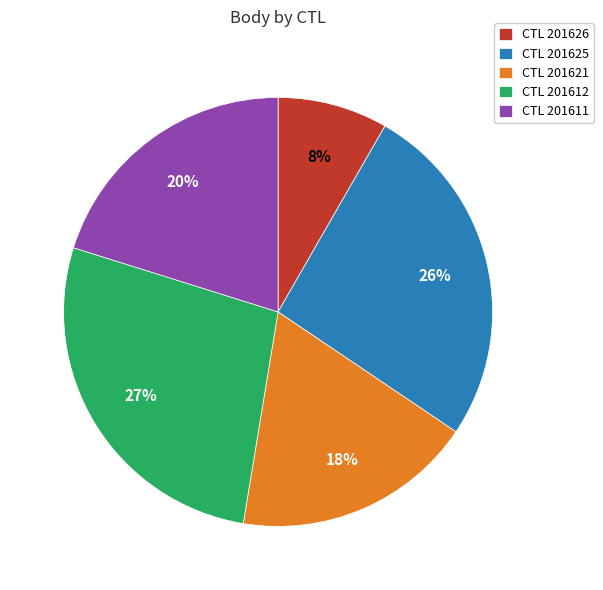

Is it true that CTL 201611 is 34% of the pie?

False